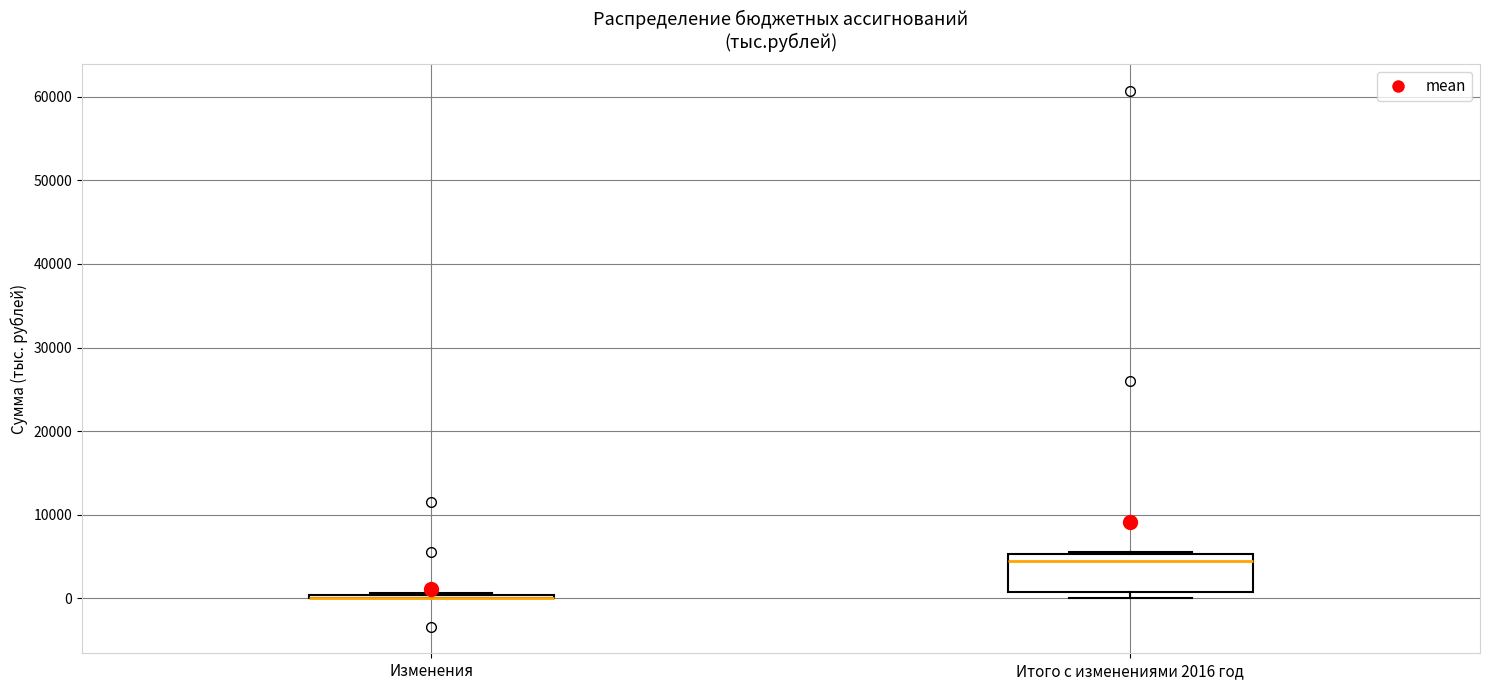

Reading left to right, transcribe this box plot: for each box, give where its median line is, the range the box spans, and where its two whiskers end, as read against the y-axis. The values are not printed on the chart, so give them approximately, as read against the axis.

Изменения: box collapsed to a line at 0, whiskers 0 to 1000
Итого с изменениями 2016 год: median 5000 (just below the box's upper edge), box 1000 to 5000, whiskers 0 to 6000